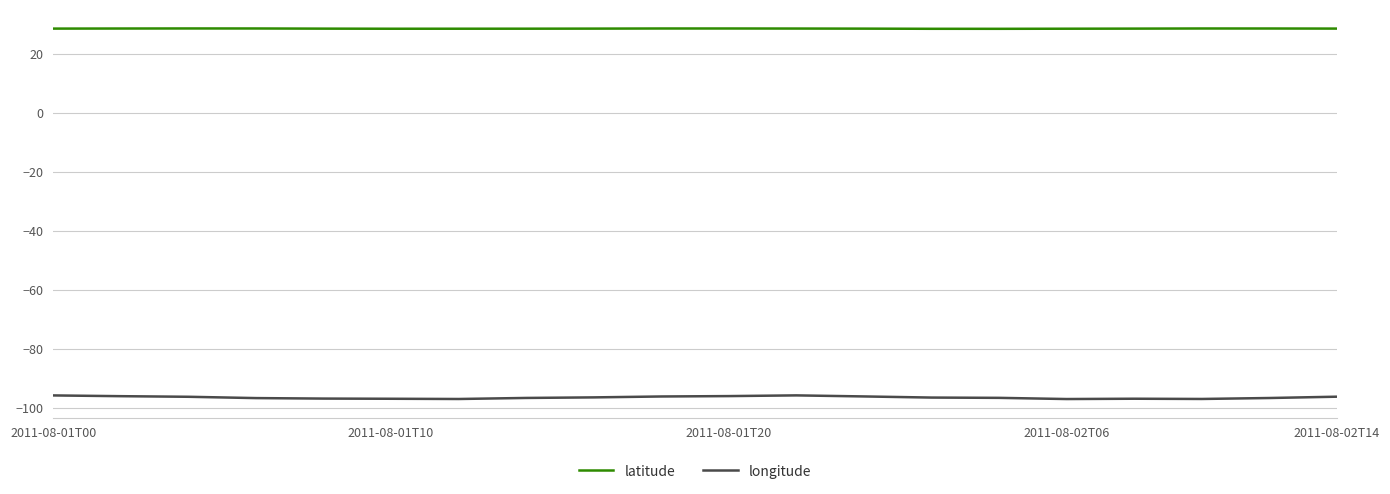

What is the minimum value for latitude?

28.4